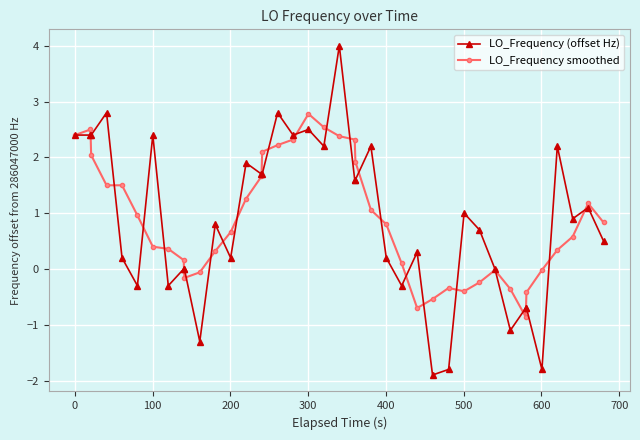

What are all the series names shown in the legend?

LO_Frequency (offset Hz), LO_Frequency smoothed